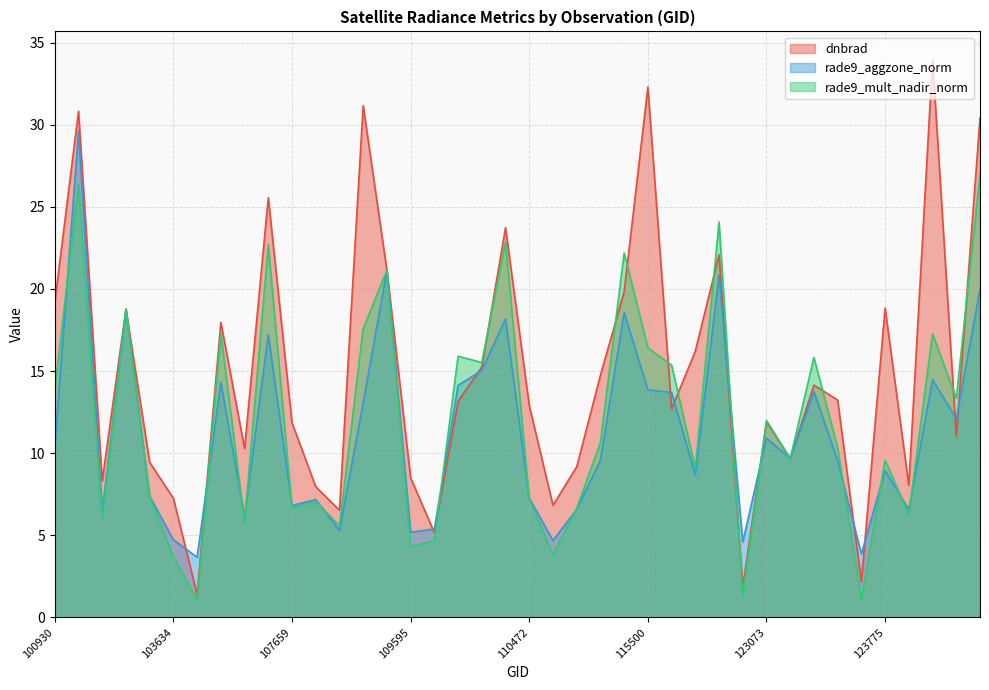

How many interior local valleys does the rade9_aggzone_norm series have?

13